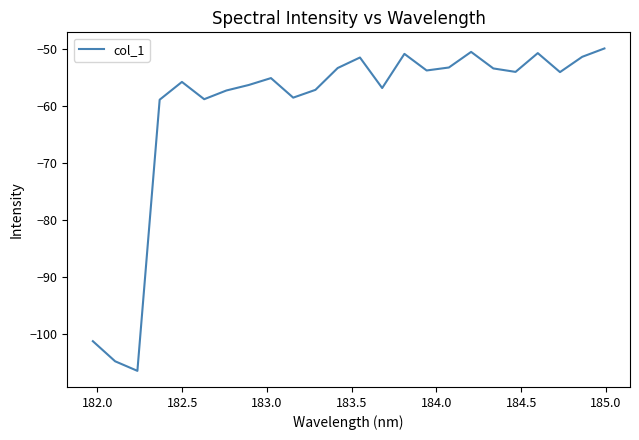

What is the maximum value shown in the chart?

-49.9